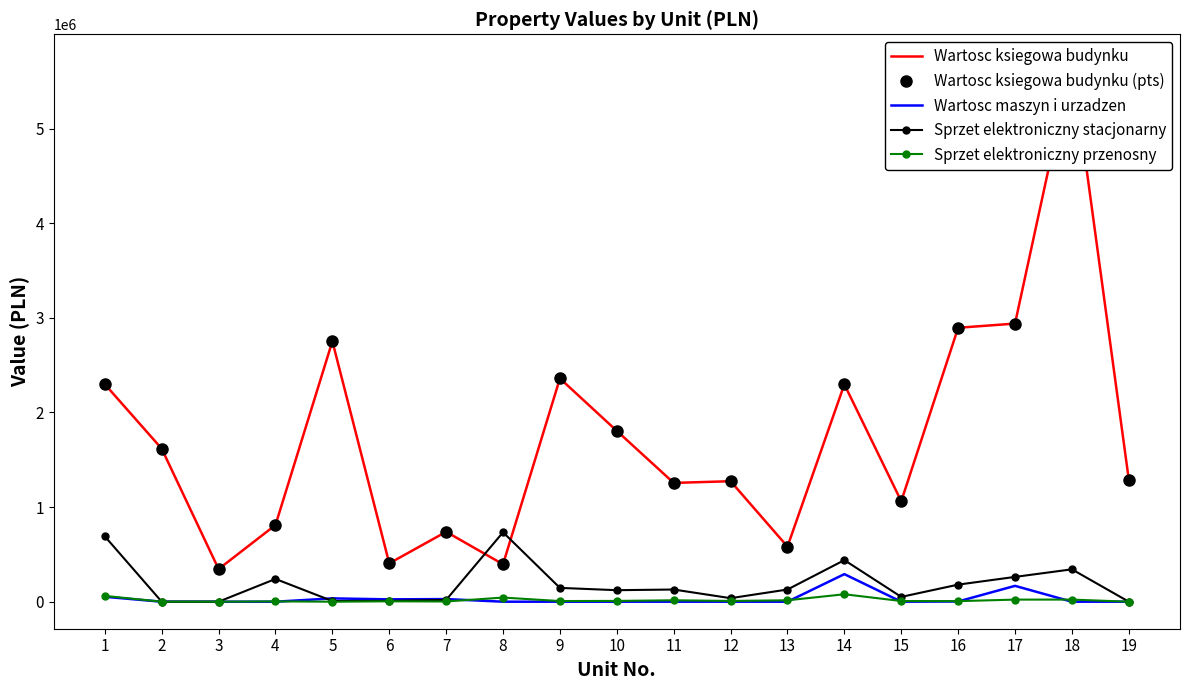

How many values in the Wartosc ksiegowa budynku (pts) series exceed 1289854?

9